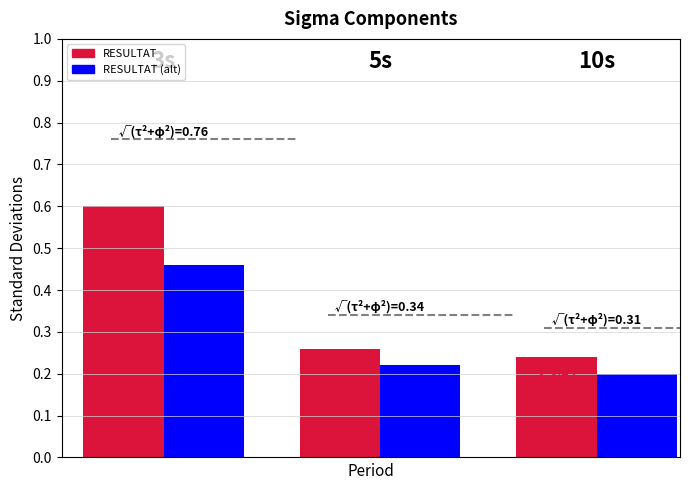

How many categories are shown in the chart?

3